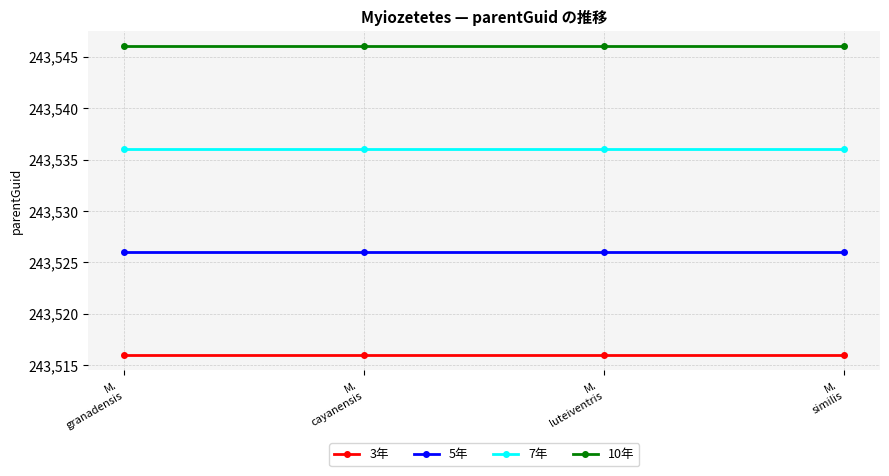

The value of 7年 at M.
granadensis is 51403. True or false?

False